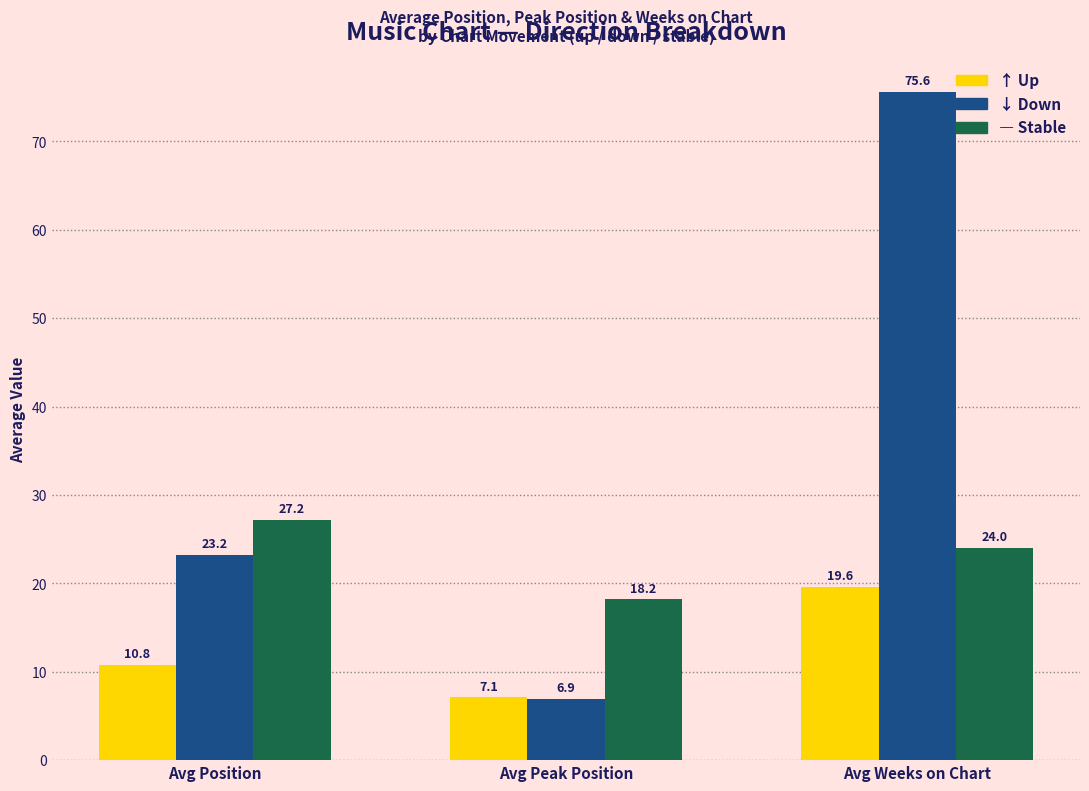

What is the difference between the highest and lowest values at Avg Weeks on Chart?

56.0